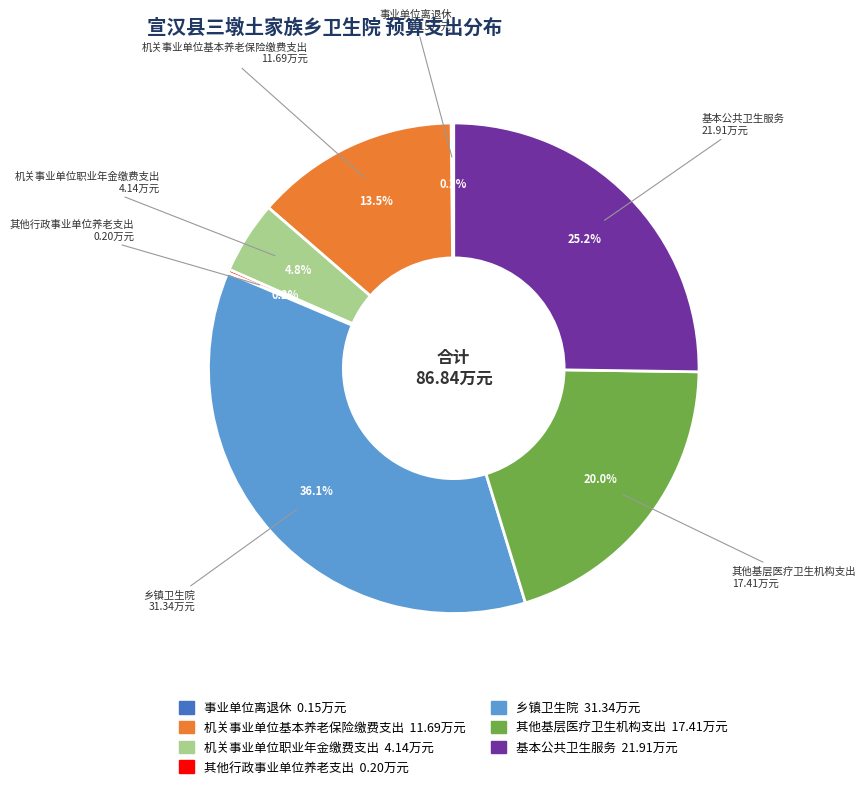

What is the ratio of the value at 机关事业单位基本养老保险缴费支出 to the value at 基本公共卫生服务?

0.5